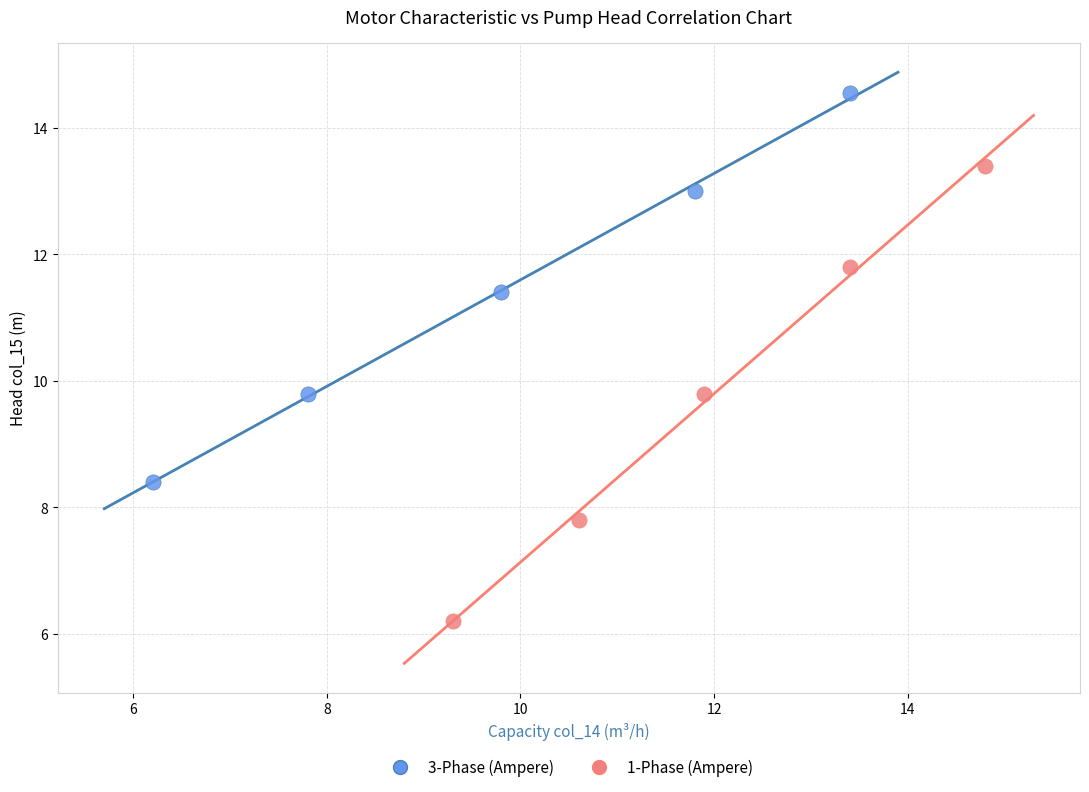

Which series contains the highest Y value?

3-Phase (Ampere)